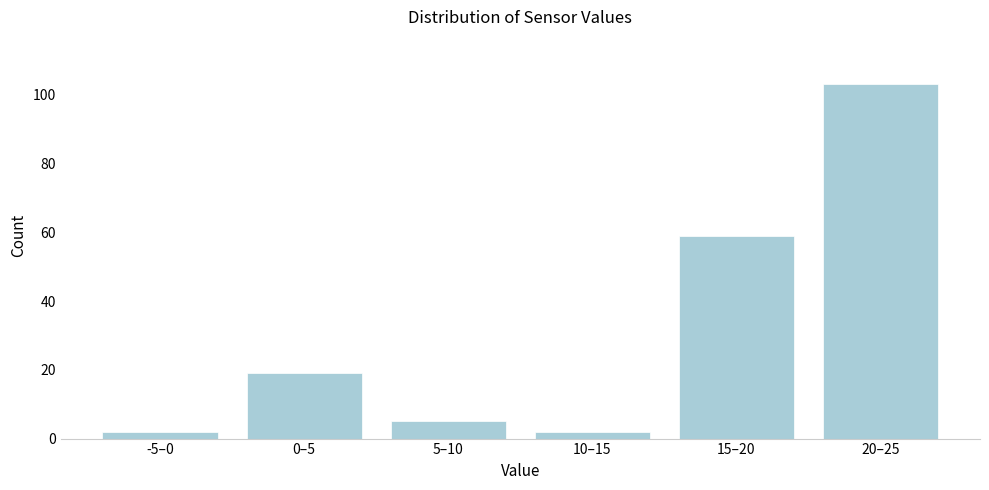

Reading left to right, transcribe all the data shown in this chart.

2	19	5	2	59	103